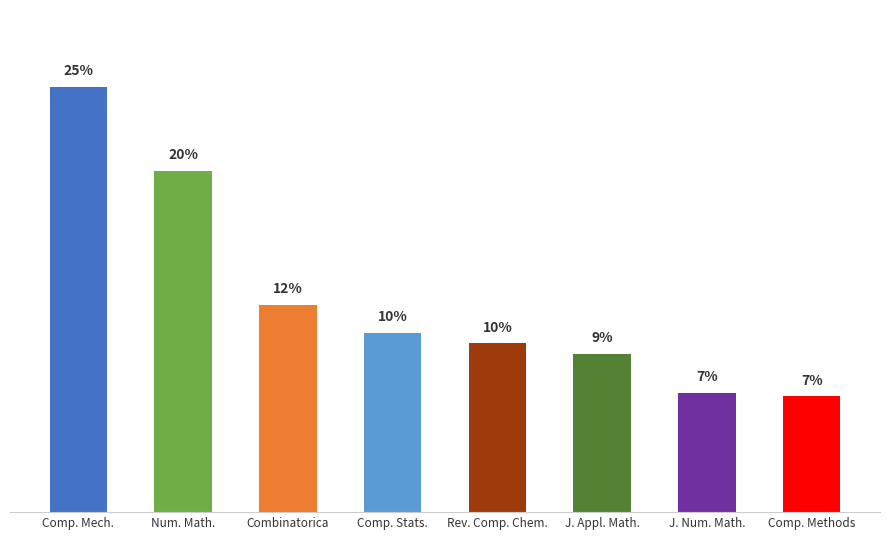

Approximately how many times larger is the value at Num. Math. compared to Combinatorica?

1.6